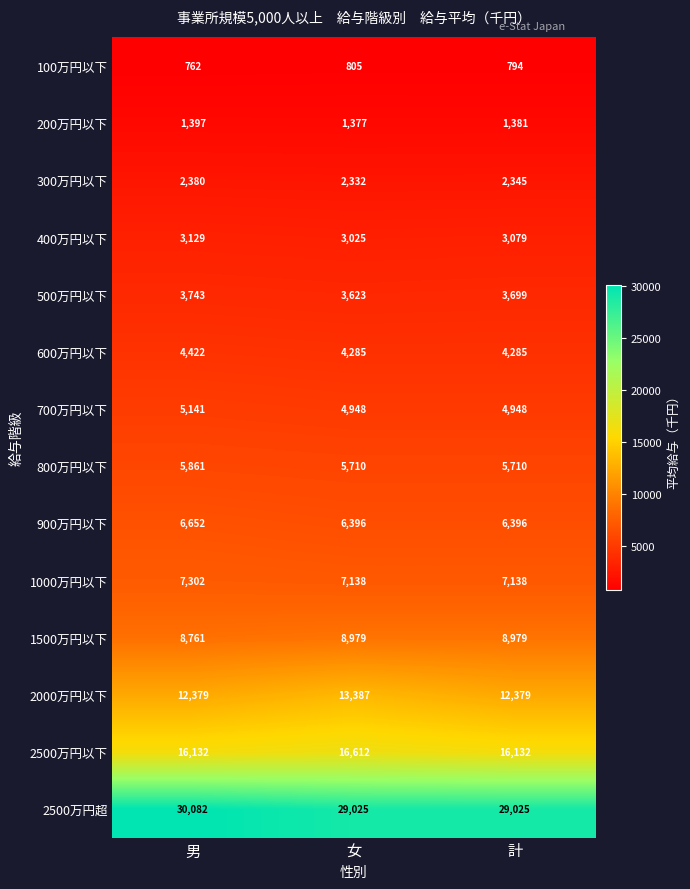

At how many categories does at least one series exceed 21216?

3